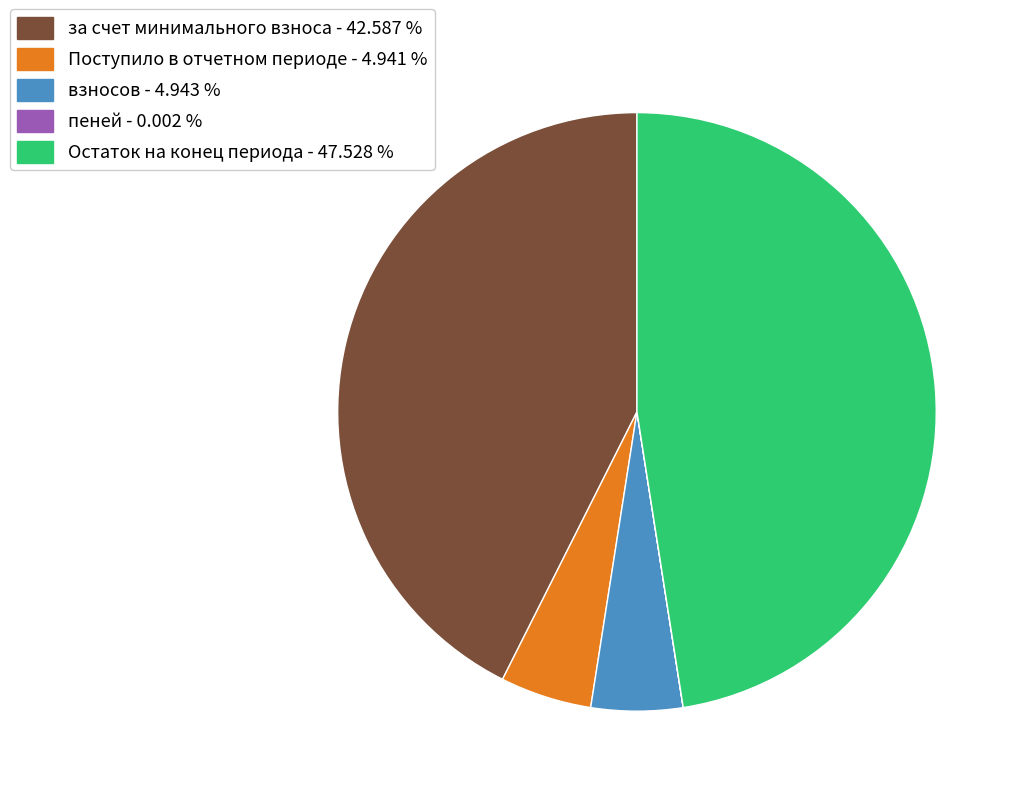

Combined, do взносов - 4.943 % and за счет минимального взноса - 42.587 % account for over 50%?

No